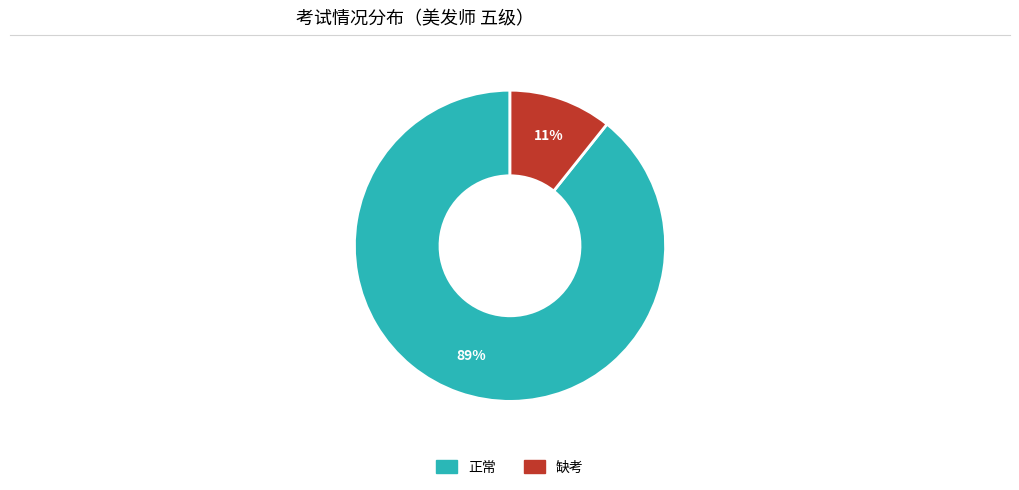

Is it true that 缺考 is 24% of the pie?

False